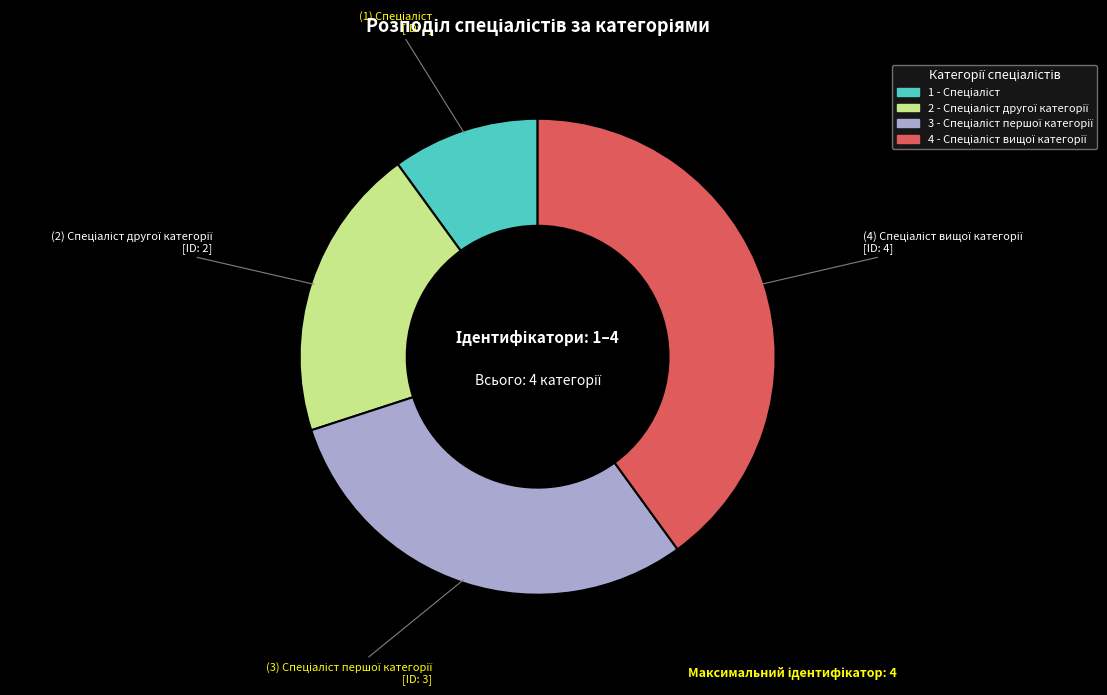

Is there any slice that represents more than half of the pie?

No